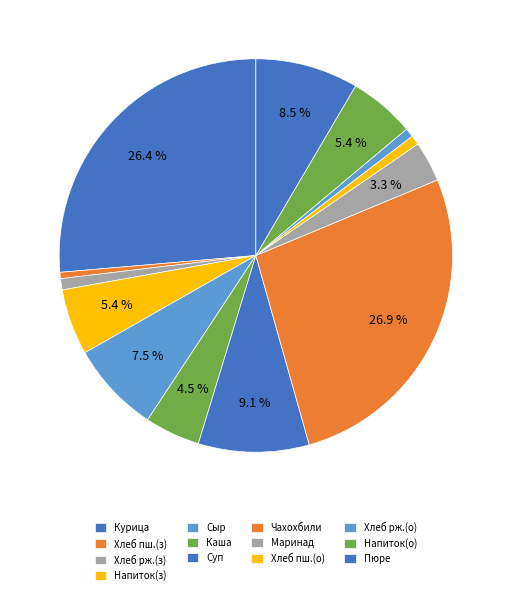

To the nearest percent, what is the difference between the largest and smallest slice percentages?

26%